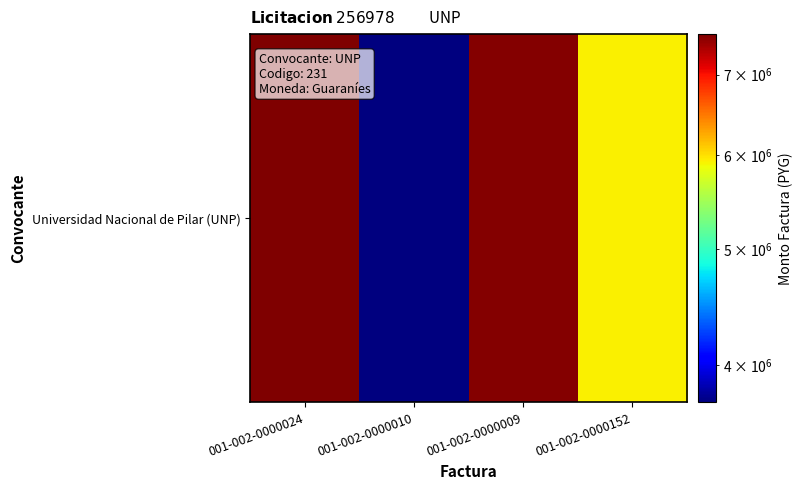

List the labels in order of value, largest first.

001-002-0000024, 001-002-0000009, 001-002-0000152, 001-002-0000010